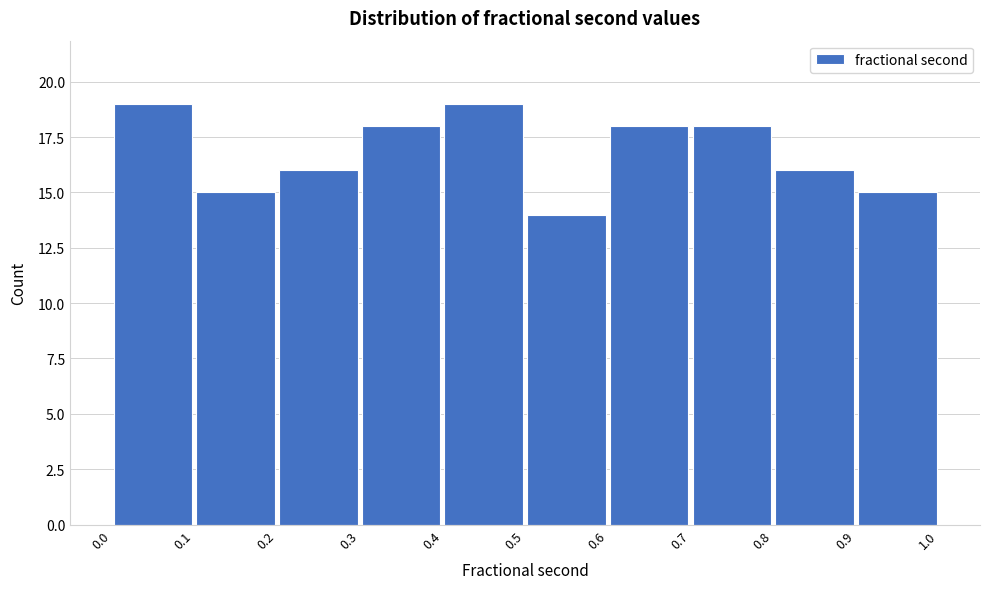

Reading left to right, transcribe this chart: for each bar, give the range it covers on the x-axis and its height. The values are not printed on the chart, so give them approximately, as read against the axis.

0.0 to 0.1: 19
0.1 to 0.2: 15
0.2 to 0.3: 16
0.3 to 0.4: 18
0.4 to 0.5: 19
0.5 to 0.6: 14
0.6 to 0.7: 18
0.7 to 0.8: 18
0.8 to 0.9: 16
0.9 to 1.0: 15